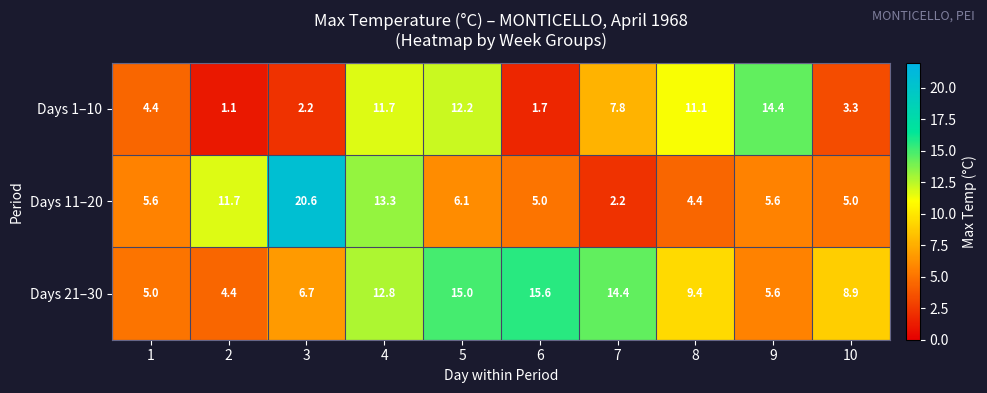

At which category is the sum across all series the highest?

4